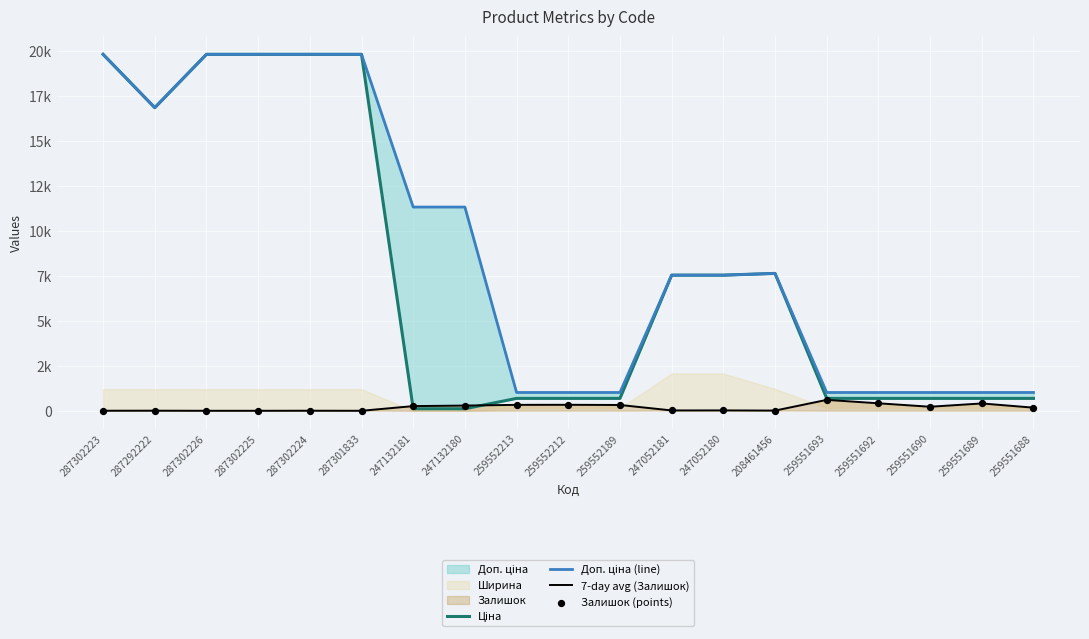

Which series has the widest spread of Y values?

Ціна